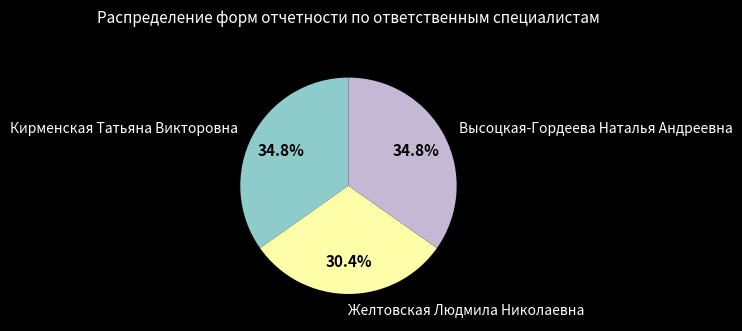

Is there a majority slice in this chart?

No